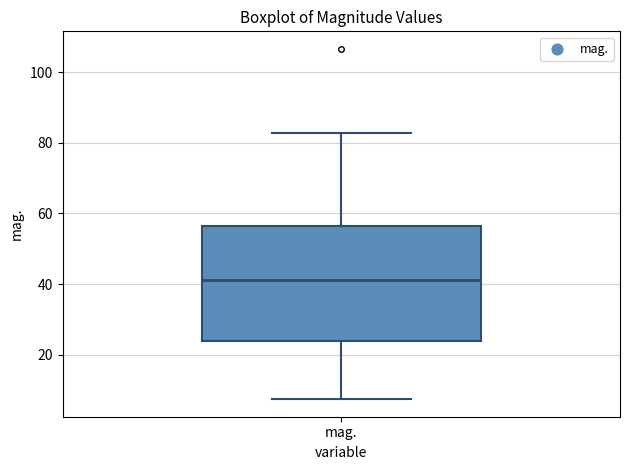

Where is the lower edge of the box for mag. on the y-axis? The values are not printed on the chart, so give them approximately, as read against the axis.

24